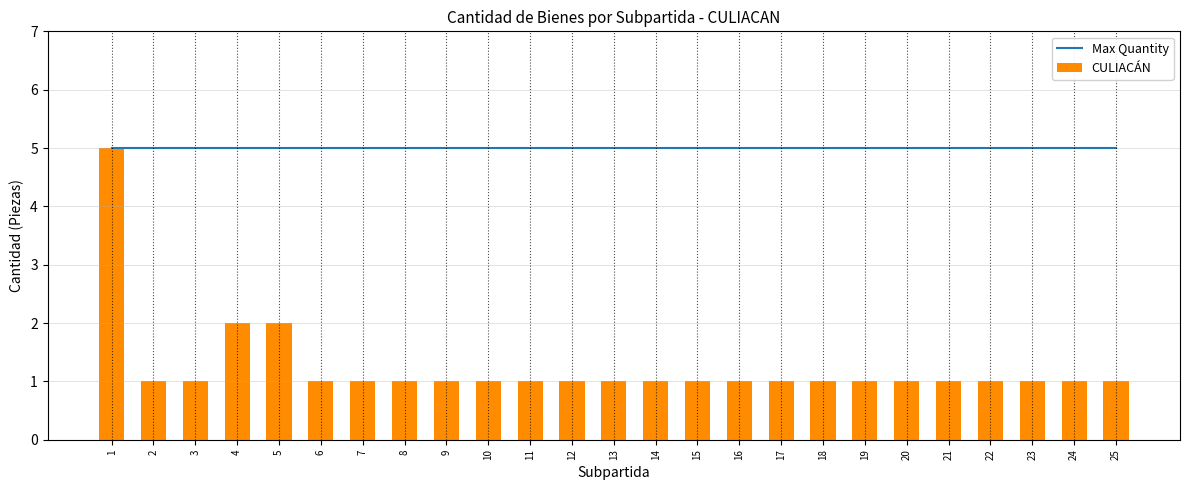

At how many categories does at least one series exceed 1?

25